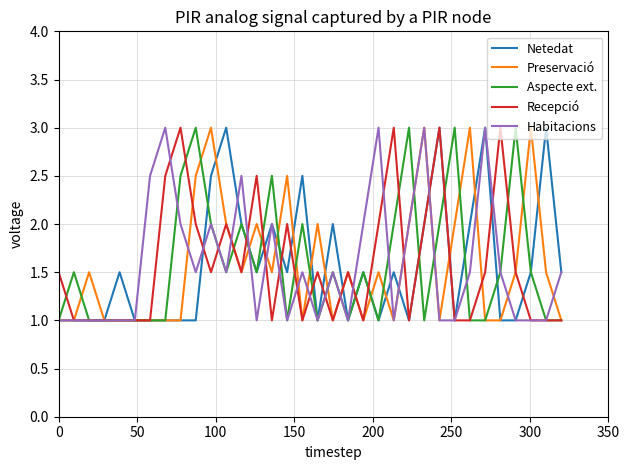

How many lines are shown in the chart?

5